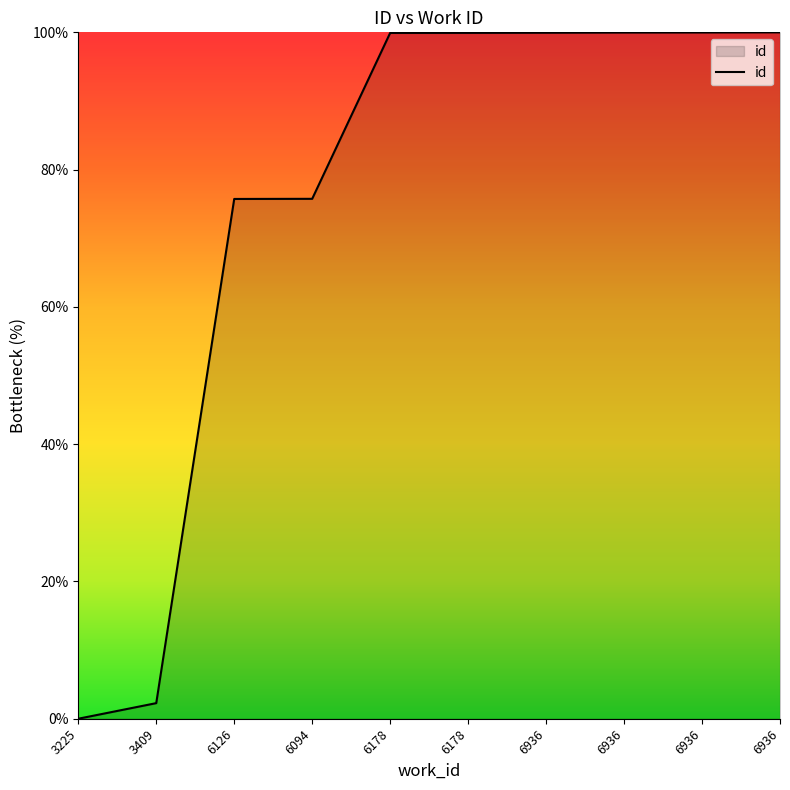

What is the difference between the maximum and second lowest values?

97.7